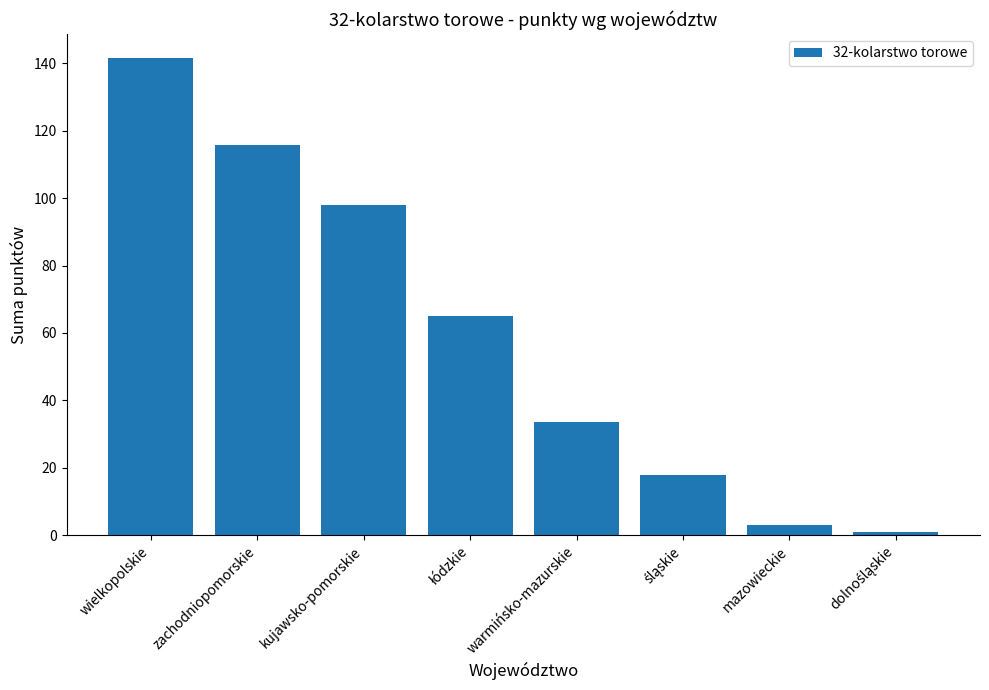

What is the difference between the values at kujawsko-pomorskie and mazowieckie?

94.8